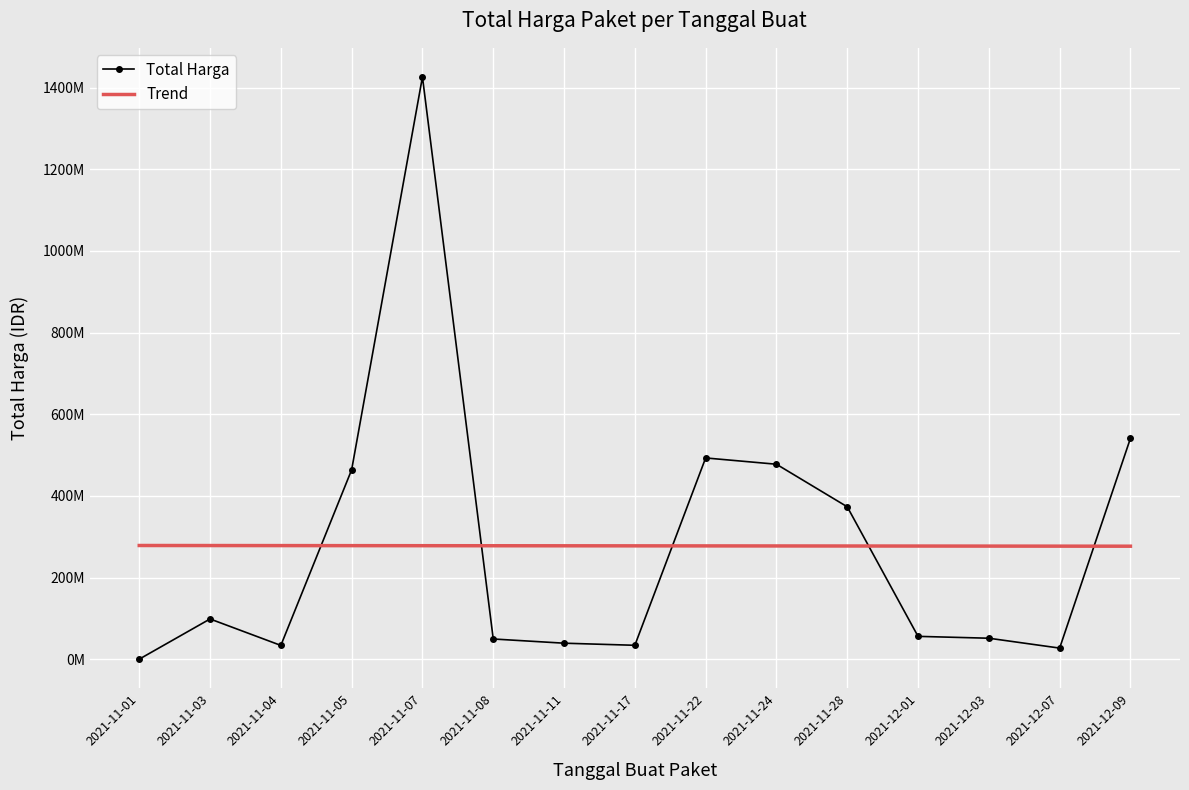

Where is the first local maximum?

2021-11-03